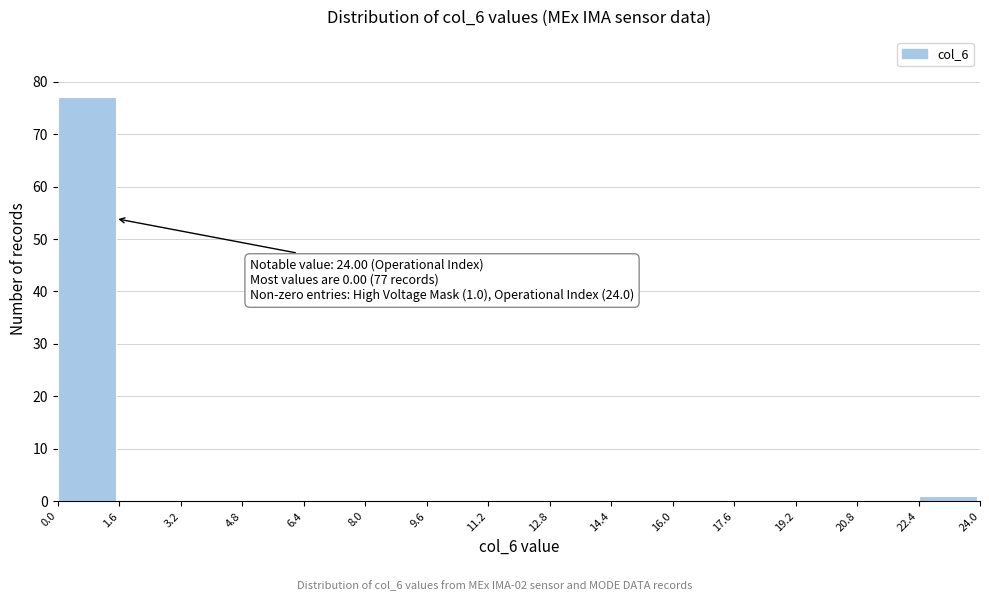

Over which range of the x-axis is the bar tallest?

0.0 to 1.6